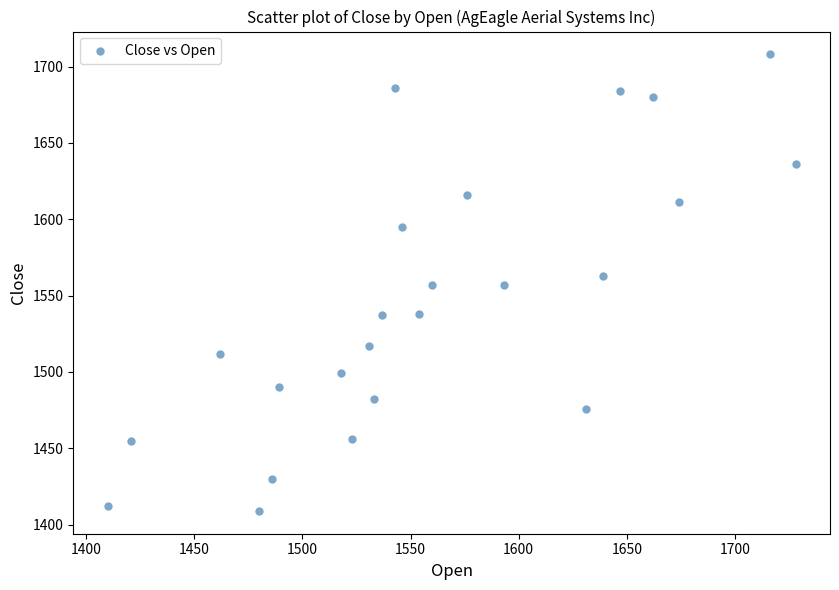

What is the range of X values (max minus min)?

318